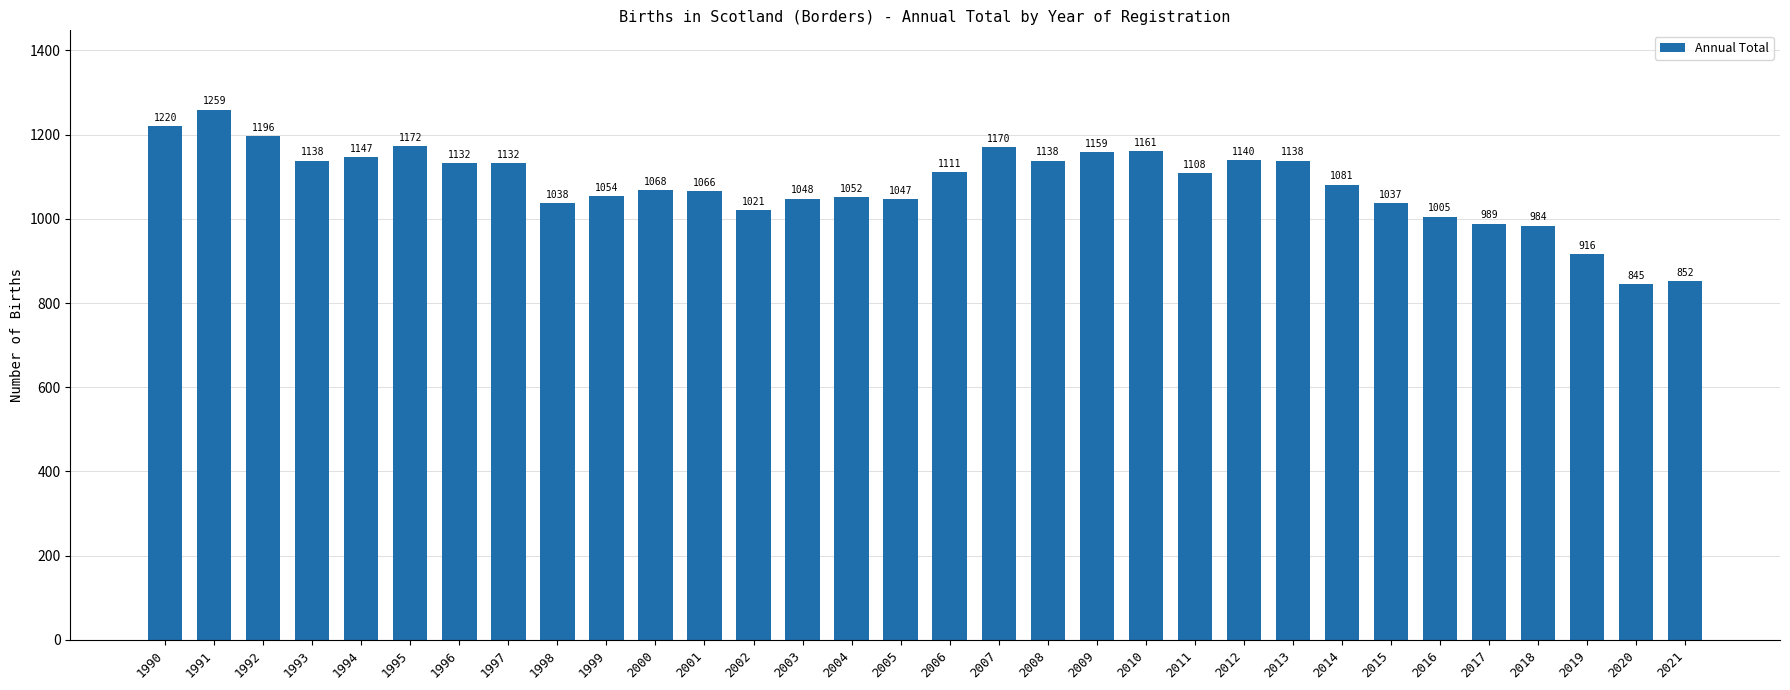

Approximately how many times larger is the value at 1990 compared to 2009?

1.1